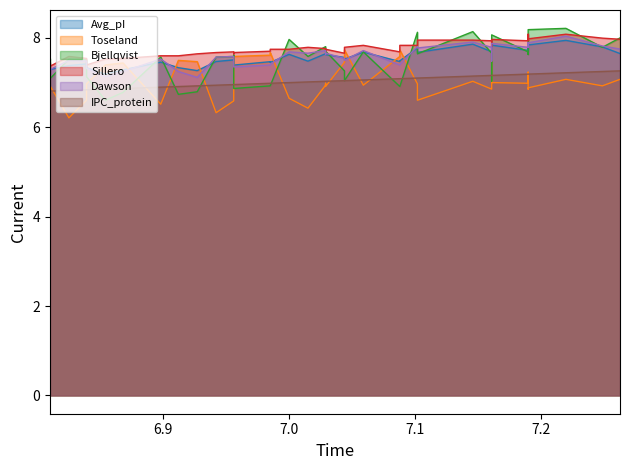

What is the label of the 38th point from the right?

7.0